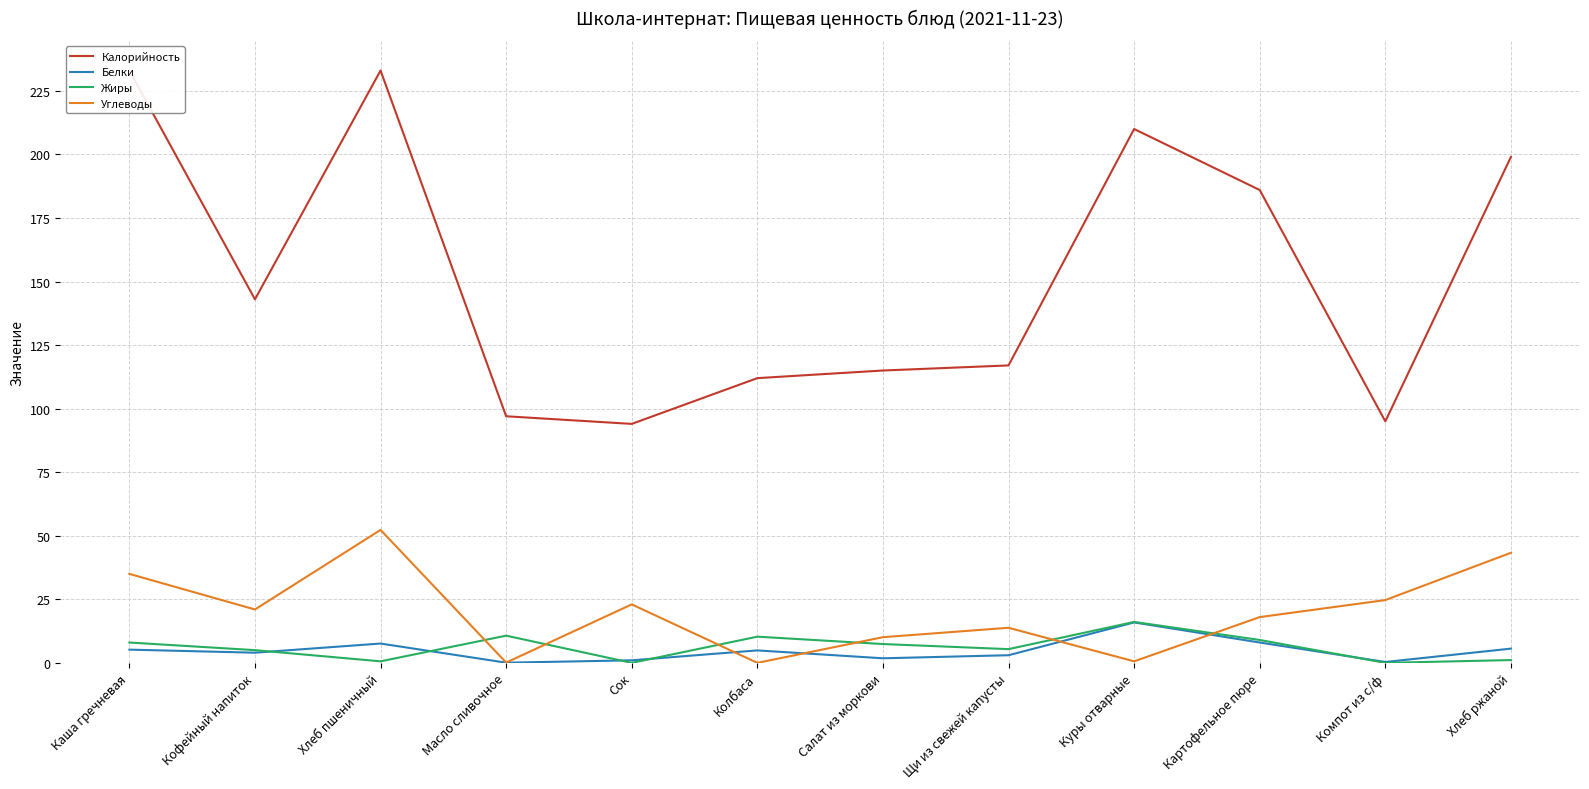

How many values in the Калорийность series exceed 143?

5